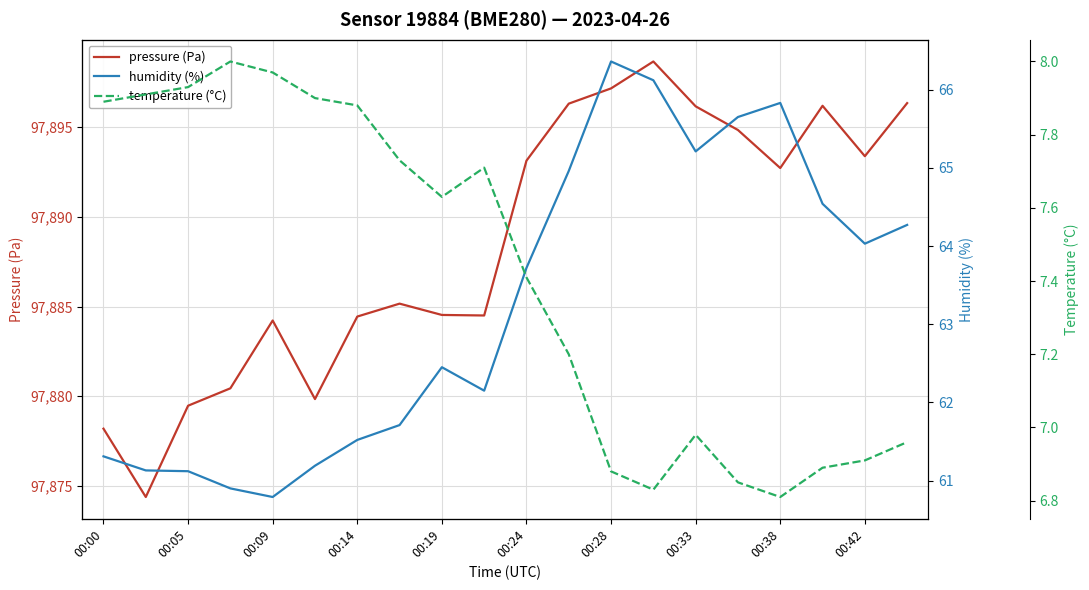

At how many categories does at least one series exceed 56667?

20